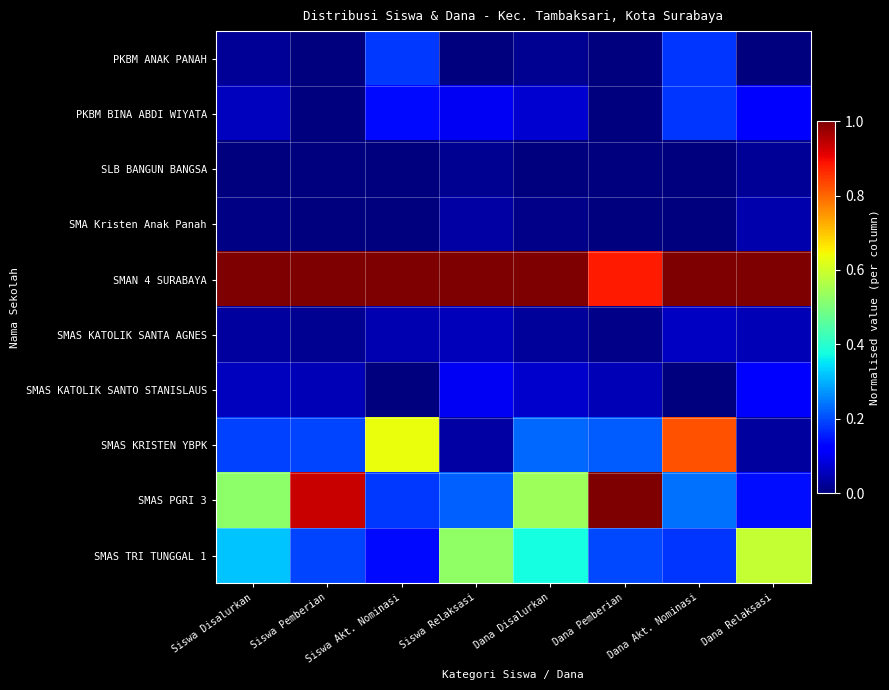

Reading left to right, transcribe all the data shown in this chart.

PKBM ANAK PANAH: Siswa Disalurkan=0.0	Siswa Pemberian=0.0	Siswa Akt. Nominasi=0.2	Siswa Relaksasi=0.0	Dana Disalurkan=0.0	Dana Pemberian=0.0	Dana Akt. Nominasi=0.2	Dana Relaksasi=0.0
PKBM BINA ABDI WIYATA: Siswa Disalurkan=0.1	Siswa Pemberian=0.0	Siswa Akt. Nominasi=0.1	Siswa Relaksasi=0.1	Dana Disalurkan=0.1	Dana Pemberian=0.0	Dana Akt. Nominasi=0.2	Dana Relaksasi=0.1
SLB BANGUN BANGSA: Siswa Disalurkan=0.0	Siswa Pemberian=0.0	Siswa Akt. Nominasi=0.0	Siswa Relaksasi=0.0	Dana Disalurkan=0.0	Dana Pemberian=0.0	Dana Akt. Nominasi=0.0	Dana Relaksasi=0.0
SMA Kristen Anak Panah: Siswa Disalurkan=0.0	Siswa Pemberian=0.0	Siswa Akt. Nominasi=0.0	Siswa Relaksasi=0.0	Dana Disalurkan=0.0	Dana Pemberian=0.0	Dana Akt. Nominasi=0.0	Dana Relaksasi=0.0
SMAN 4 SURABAYA: Siswa Disalurkan=1.0	Siswa Pemberian=1.0	Siswa Akt. Nominasi=1.0	Siswa Relaksasi=1.0	Dana Disalurkan=1.0	Dana Pemberian=0.9	Dana Akt. Nominasi=1.0	Dana Relaksasi=1.0
SMAS KATOLIK SANTA AGNES: Siswa Disalurkan=0.0	Siswa Pemberian=0.0	Siswa Akt. Nominasi=0.0	Siswa Relaksasi=0.1	Dana Disalurkan=0.0	Dana Pemberian=0.0	Dana Akt. Nominasi=0.1	Dana Relaksasi=0.0
SMAS KATOLIK SANTO STANISLAUS: Siswa Disalurkan=0.1	Siswa Pemberian=0.0	Siswa Akt. Nominasi=0.0	Siswa Relaksasi=0.1	Dana Disalurkan=0.1	Dana Pemberian=0.0	Dana Akt. Nominasi=0.0	Dana Relaksasi=0.1
SMAS KRISTEN YBPK: Siswa Disalurkan=0.2	Siswa Pemberian=0.2	Siswa Akt. Nominasi=0.6	Siswa Relaksasi=0.0	Dana Disalurkan=0.2	Dana Pemberian=0.2	Dana Akt. Nominasi=0.8	Dana Relaksasi=0.0
SMAS PGRI 3: Siswa Disalurkan=0.5	Siswa Pemberian=0.9	Siswa Akt. Nominasi=0.2	Siswa Relaksasi=0.2	Dana Disalurkan=0.5	Dana Pemberian=1.0	Dana Akt. Nominasi=0.2	Dana Relaksasi=0.1
SMAS TRI TUNGGAL 1: Siswa Disalurkan=0.3	Siswa Pemberian=0.2	Siswa Akt. Nominasi=0.1	Siswa Relaksasi=0.5	Dana Disalurkan=0.4	Dana Pemberian=0.2	Dana Akt. Nominasi=0.2	Dana Relaksasi=0.6